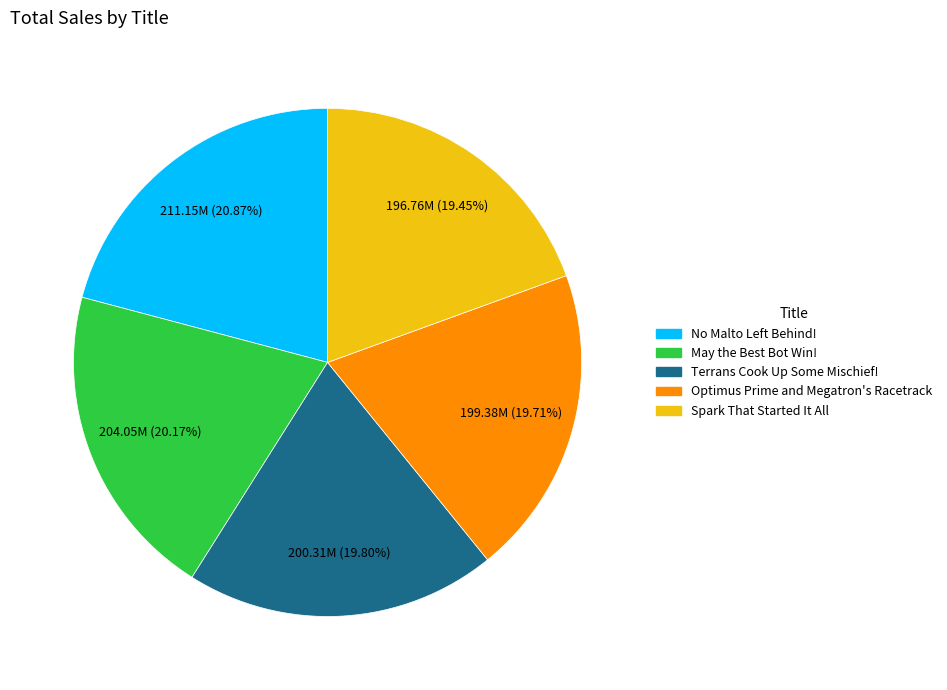

Which slice is the largest?

No Malto Left Behind!